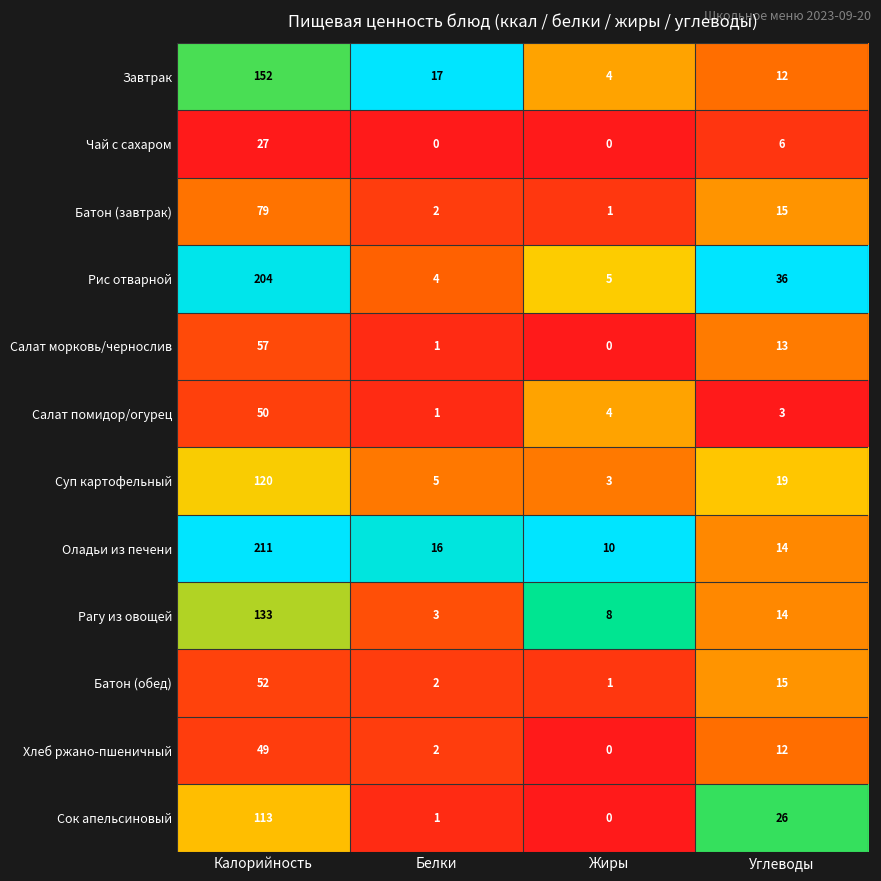

Which series changed the most between Калорийность and Белки?

Рис отварной